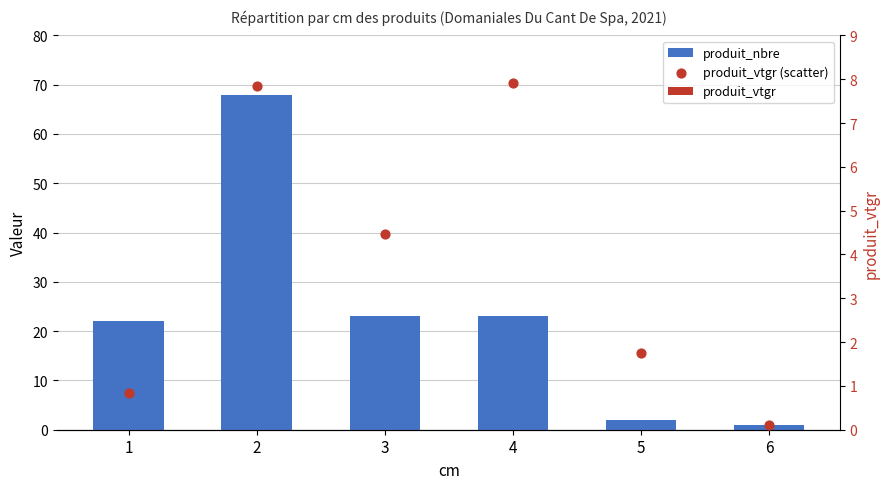

At how many categories does at least one series exceed 58?

1